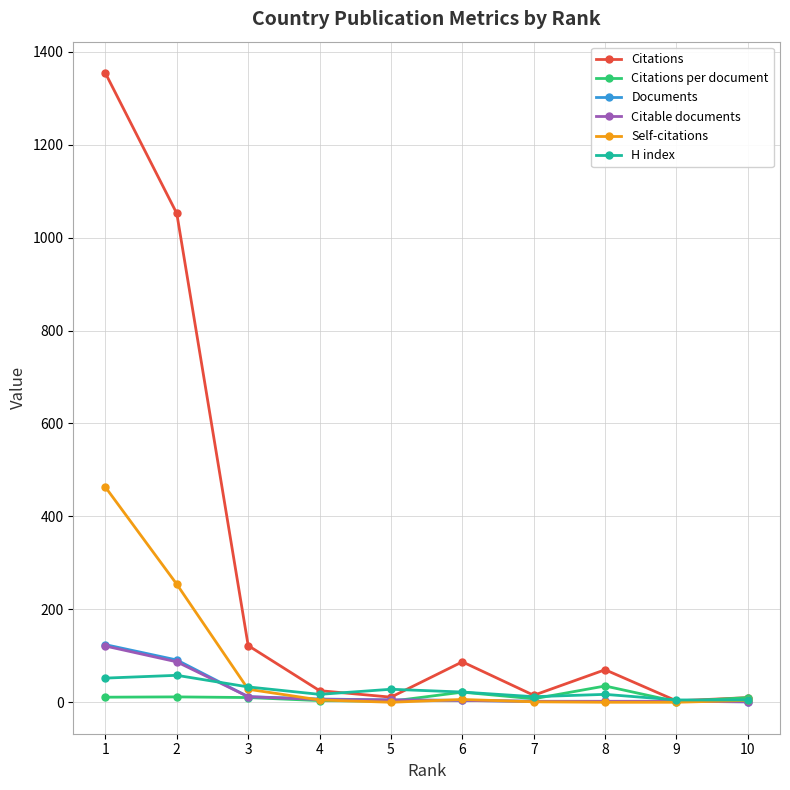

Where does the Citations series first go above 70?

1